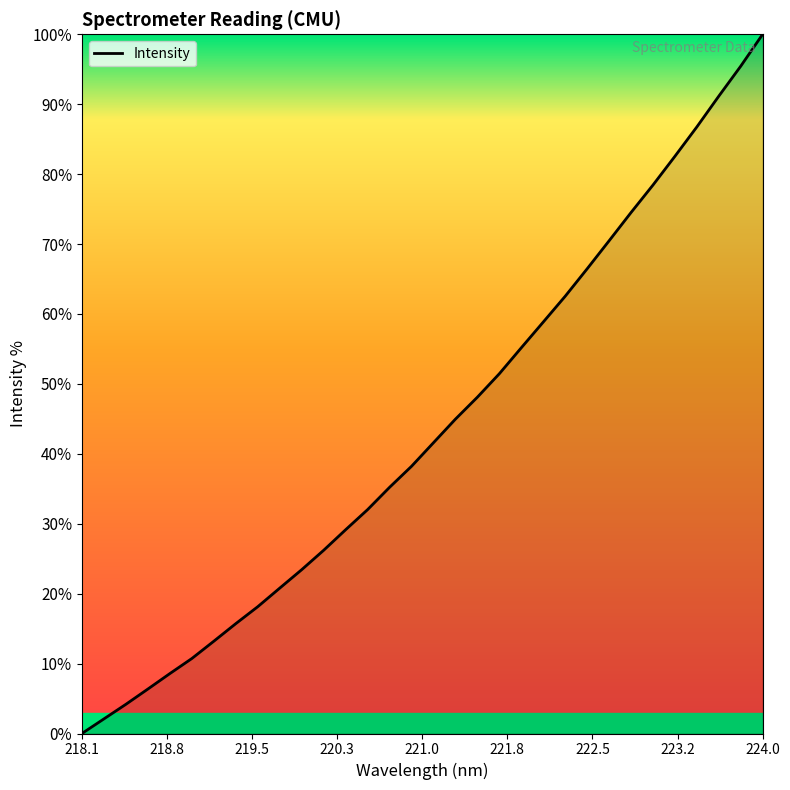

What is the difference between the maximum and minimum values?

100.0